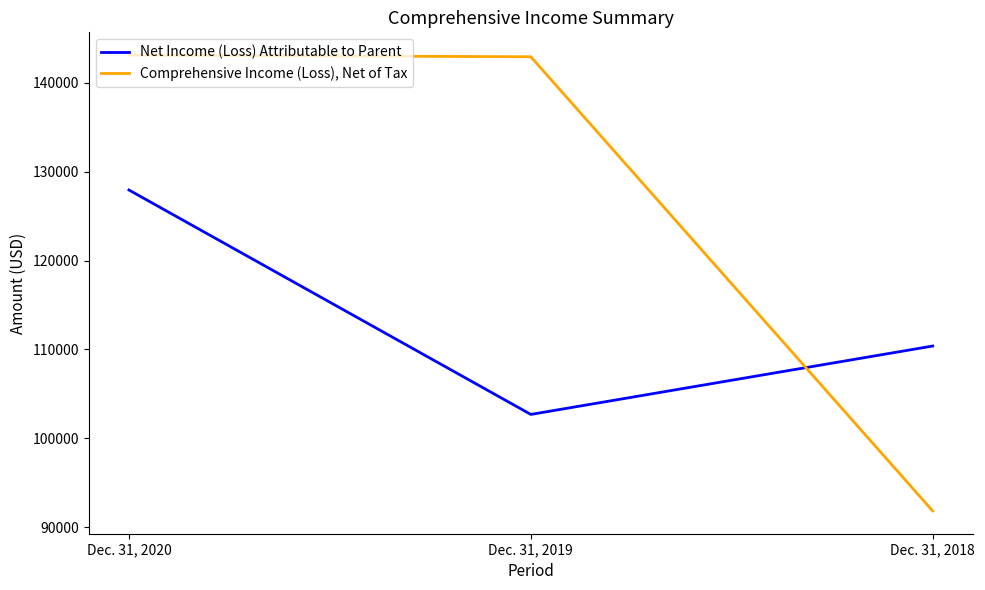

List the labels in order of Net Income (Loss) Attributable to Parent value, smallest first.

Dec. 31, 2019, Dec. 31, 2018, Dec. 31, 2020